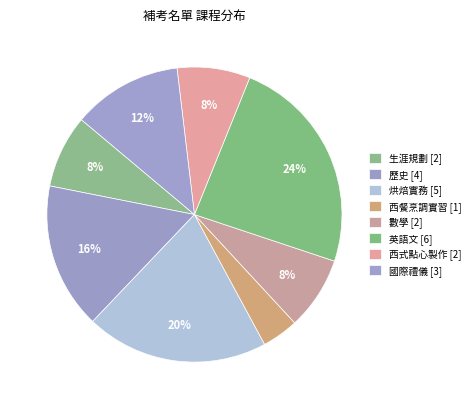

Is it true that 英語文 is 1% of the pie?

False